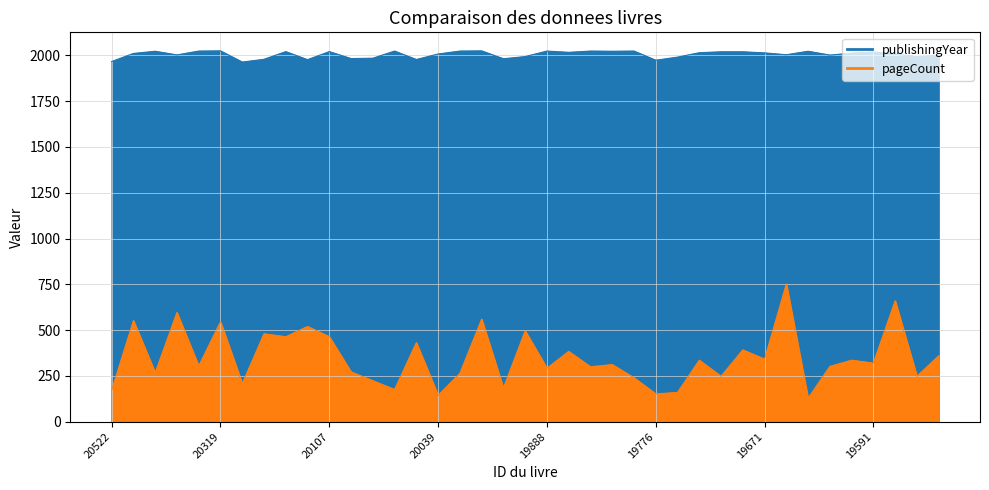

Where does the publishingYear series first go above 2012?

20452